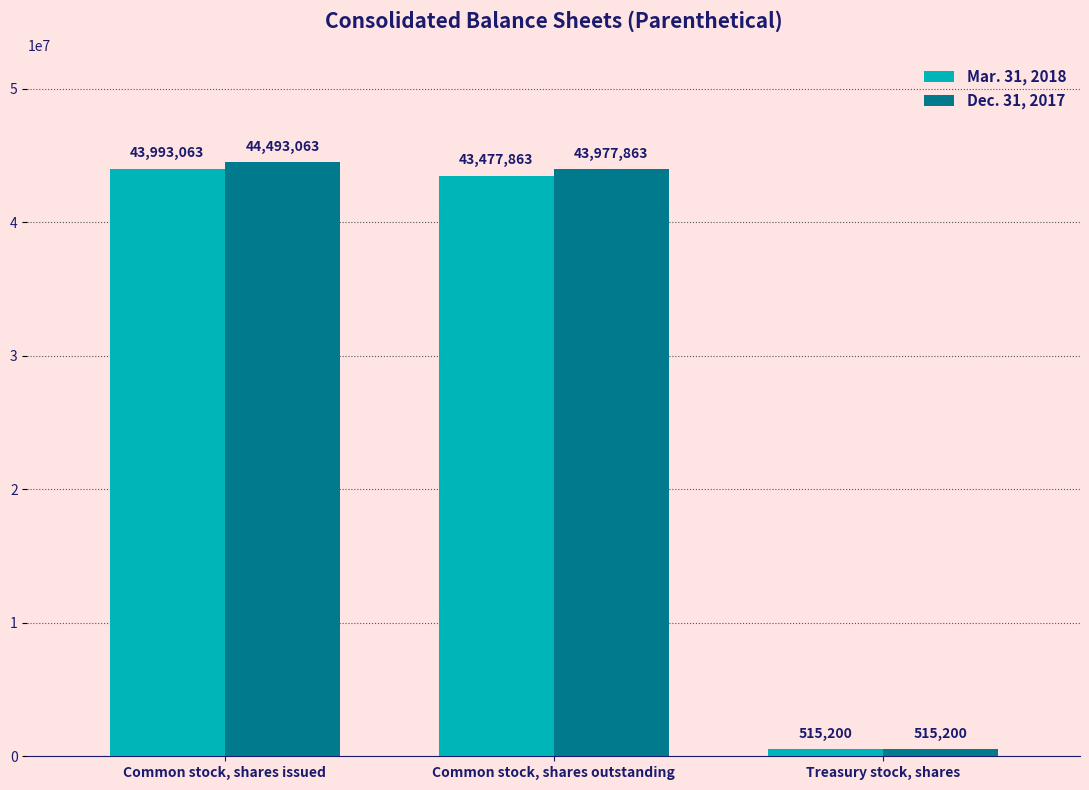

What is the label of the 2nd bar from the left?

Common stock, shares outstanding